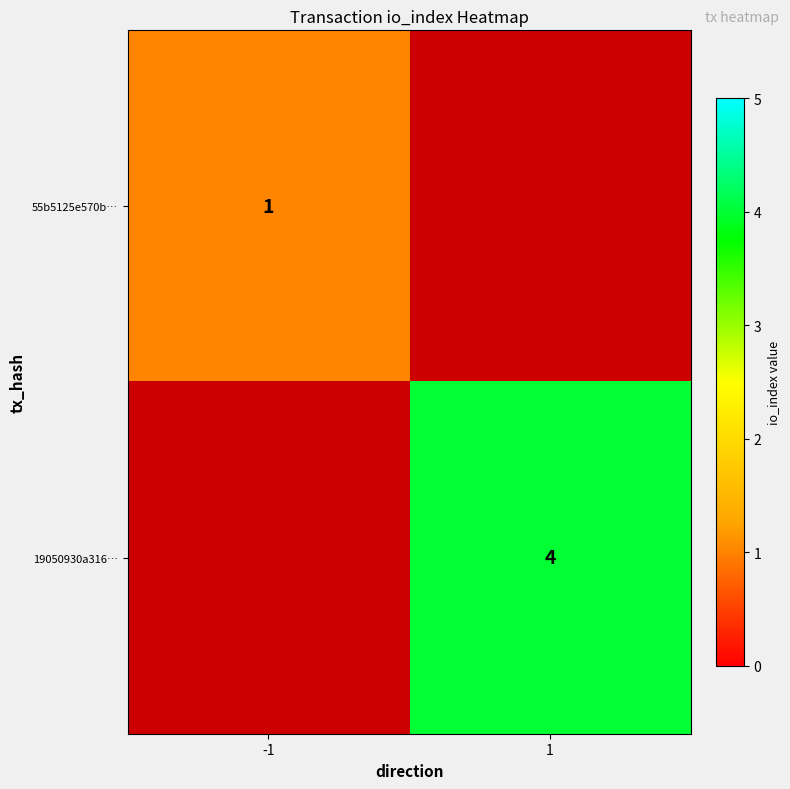

Is it true that 19050930a316… equals 7 at 1?

False